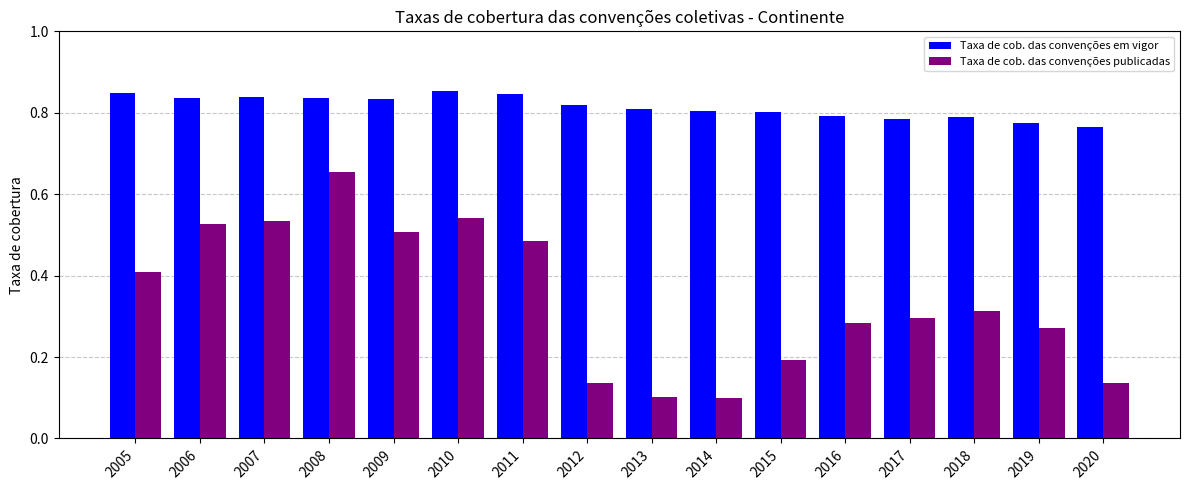

What is the difference between the maximum and minimum values in the Taxa de cob. das convenções publicadas series?

0.6